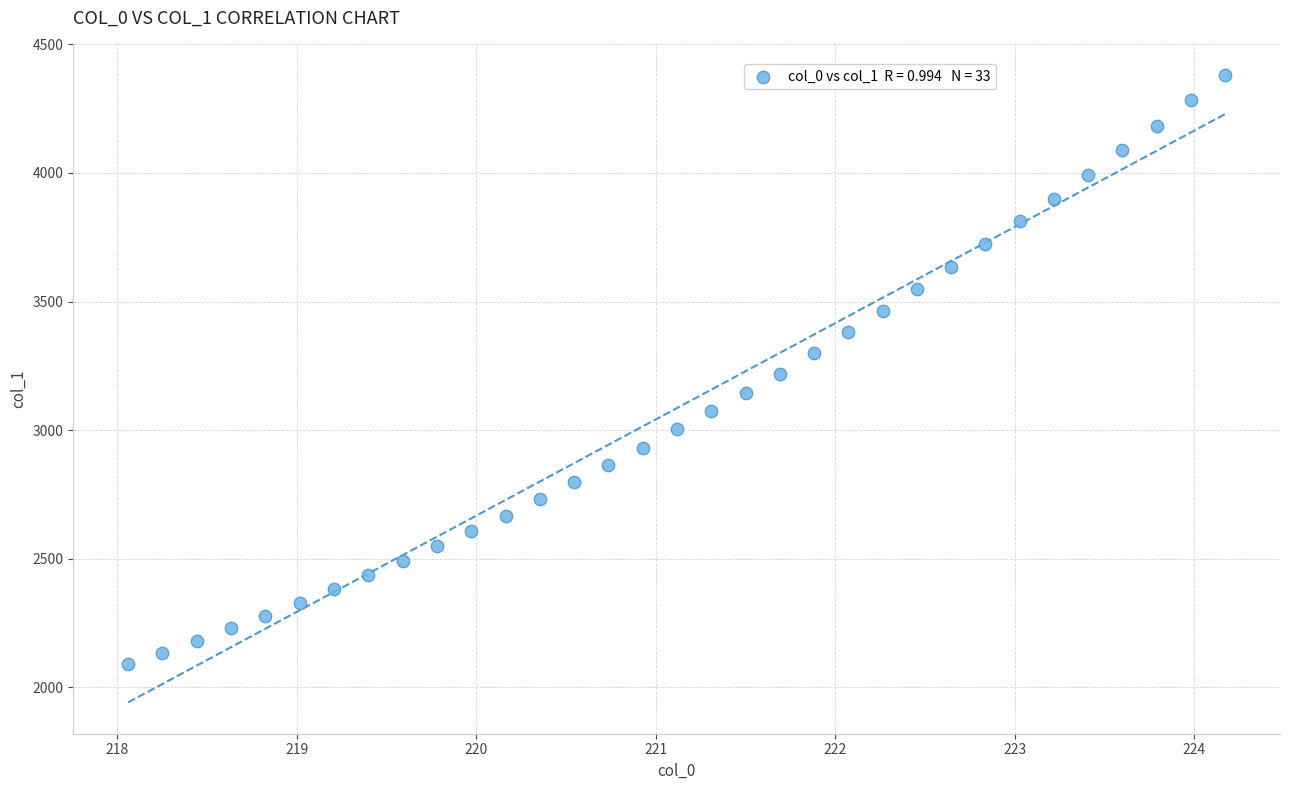

What is the range of Y values (max minus min)?

2290.8